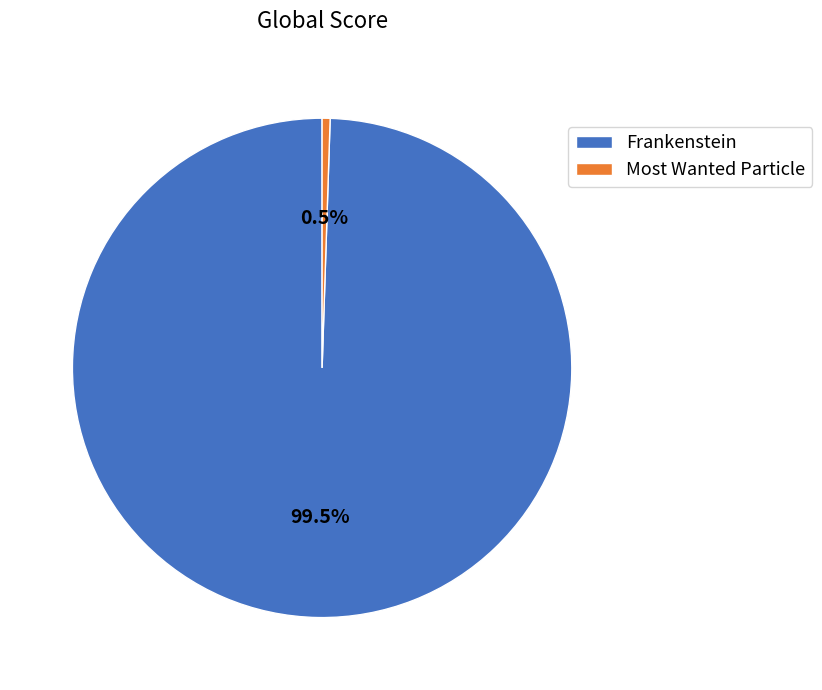

Rank the categories by value from highest to lowest.

Frankenstein, Most Wanted Particle